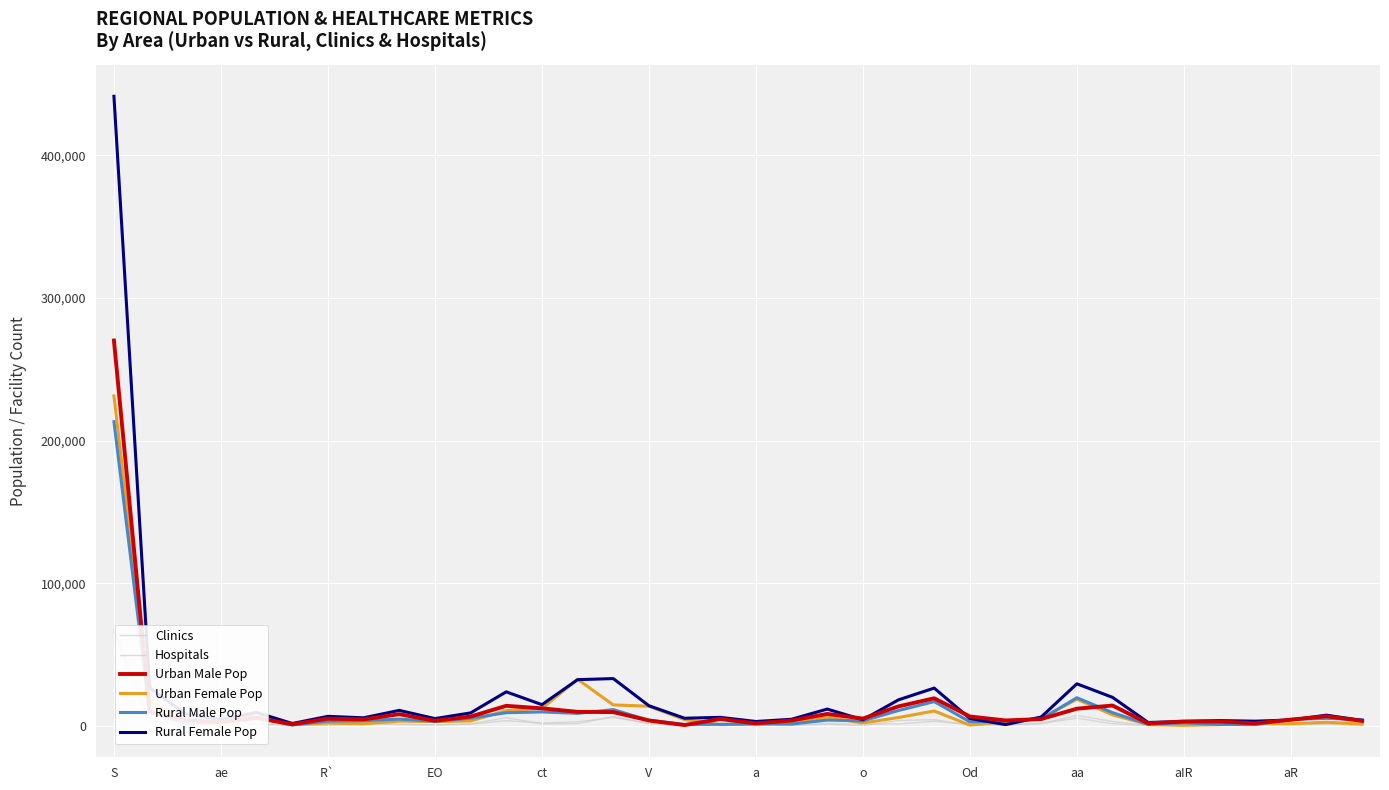

At which category is the sum across all series the highest?

S